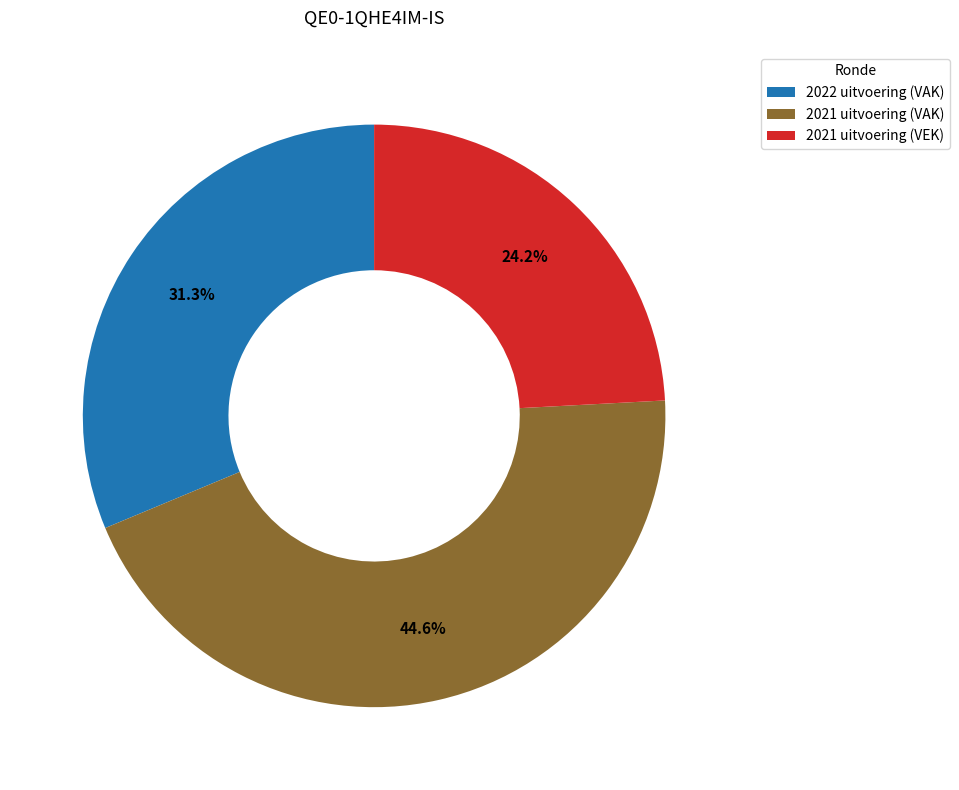

Rank the categories by value from lowest to highest.

2021 uitvoering (VEK), 2022 uitvoering (VAK), 2021 uitvoering (VAK)